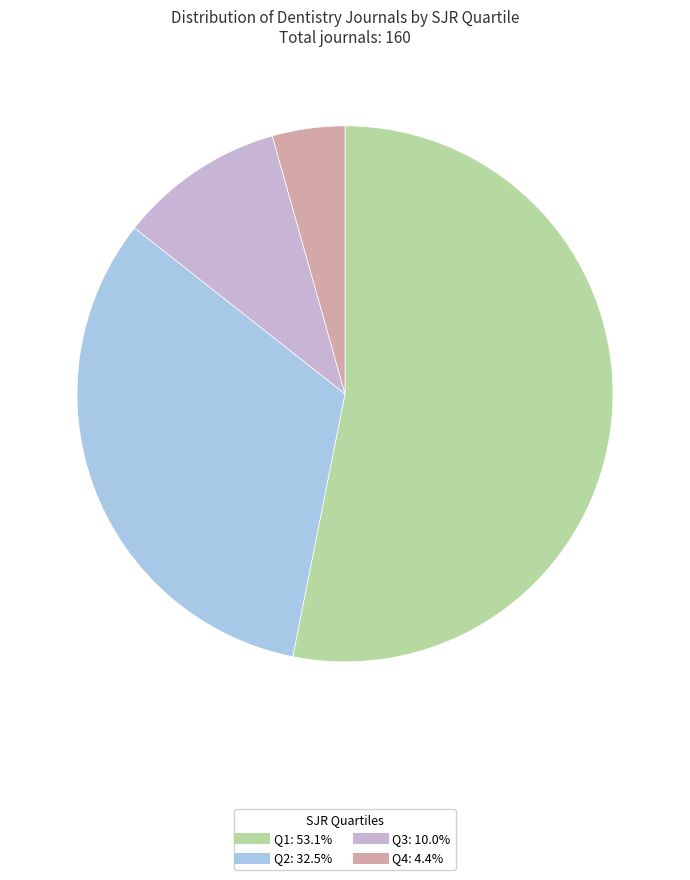

Rank the categories by value from lowest to highest.

Q4, Q3, Q2, Q1